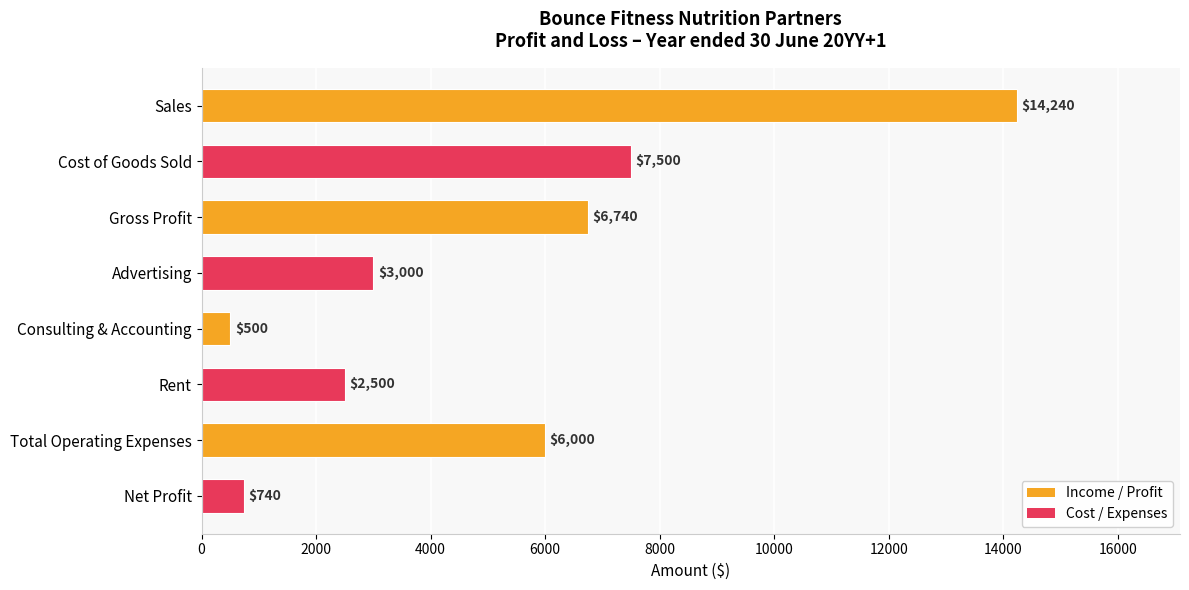

What is the difference between the second highest and second lowest values?

6760